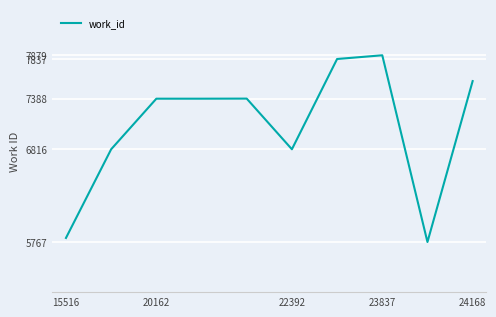

Is this an area chart (filled region under the line)?

No